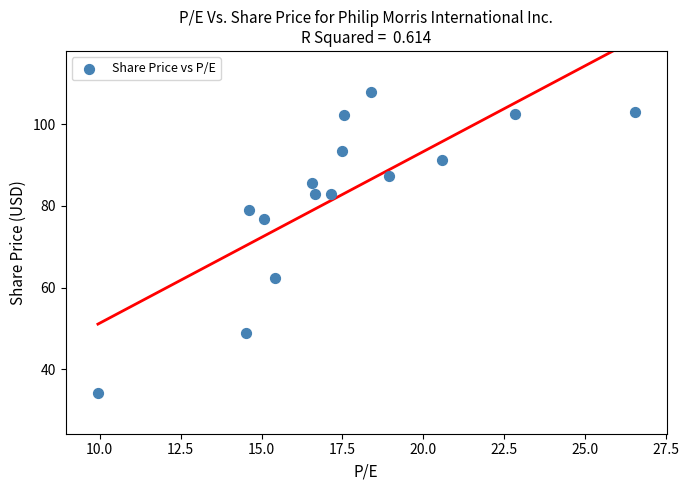

What is the range of X values (max minus min)?

16.6